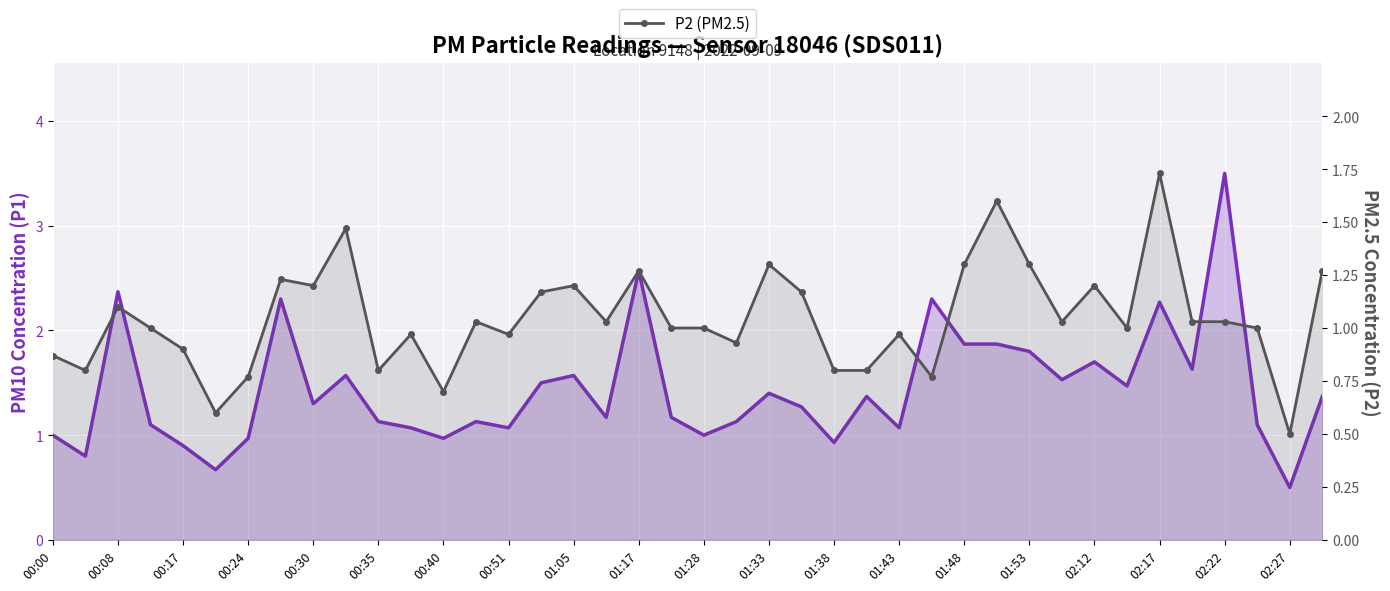

The value of P2 (PM2.5) at 01:33 is 2.0. True or false?

False